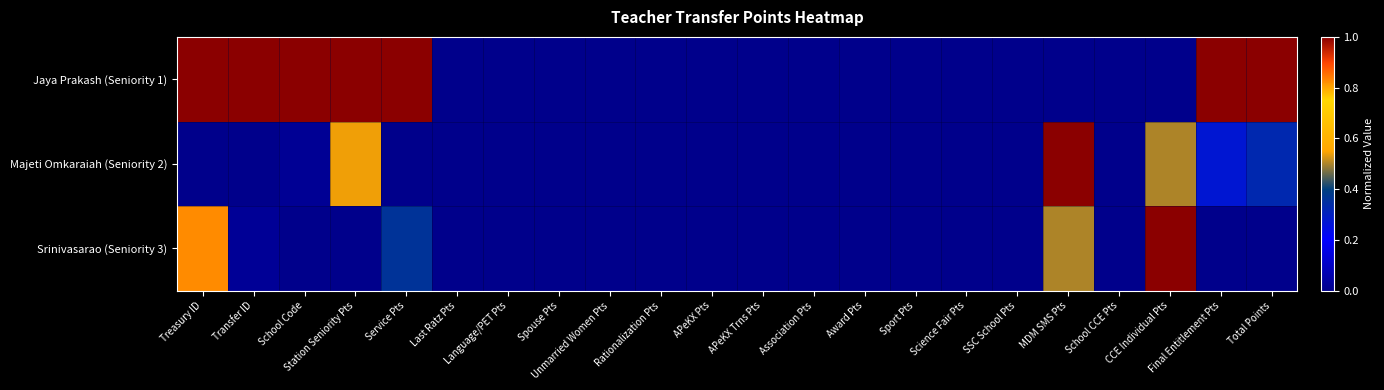

Reading right to left, list all the values displayed in this chart.

Jaya Prakash (Seniority 1): Total Points=1.0	Final Entitlement Pts=1.0	CCE Individual Pts=0.0	School CCE Pts=0.0	MDM SMS Pts=0.0	SSC School Pts=0.0	Science Fair Pts=0.0	Sport Pts=0.0	Award Pts=0.0	Association Pts=0.0	APeKX Trns Pts=0.0	APeKX Pts=0.0	Rationalization Pts=0.0	Unmarried Women Pts=0.0	Spouse Pts=0.0	Language/PET Pts=0.0	Last Ratz Pts=0.0	Service Pts=1.0	Station Seniority Pts=1.0	School Code=1.0	Transfer ID=1.0	Treasury ID=1.0
Majeti Omkaraiah (Seniority 2): Total Points=0.3	Final Entitlement Pts=0.3	CCE Individual Pts=0.5	School CCE Pts=0.0	MDM SMS Pts=1.0	SSC School Pts=0.0	Science Fair Pts=0.0	Sport Pts=0.0	Award Pts=0.0	Association Pts=0.0	APeKX Trns Pts=0.0	APeKX Pts=0.0	Rationalization Pts=0.0	Unmarried Women Pts=0.0	Spouse Pts=0.0	Language/PET Pts=0.0	Last Ratz Pts=0.0	Service Pts=0.0	Station Seniority Pts=0.5	School Code=0.0	Transfer ID=0.0	Treasury ID=0.0
Srinivasarao (Seniority 3): Total Points=0.0	Final Entitlement Pts=0.0	CCE Individual Pts=1.0	School CCE Pts=0.0	MDM SMS Pts=0.5	SSC School Pts=0.0	Science Fair Pts=0.0	Sport Pts=0.0	Award Pts=0.0	Association Pts=0.0	APeKX Trns Pts=0.0	APeKX Pts=0.0	Rationalization Pts=0.0	Unmarried Women Pts=0.0	Spouse Pts=0.0	Language/PET Pts=0.0	Last Ratz Pts=0.0	Service Pts=0.4	Station Seniority Pts=0.0	School Code=0.0	Transfer ID=0.0	Treasury ID=0.8